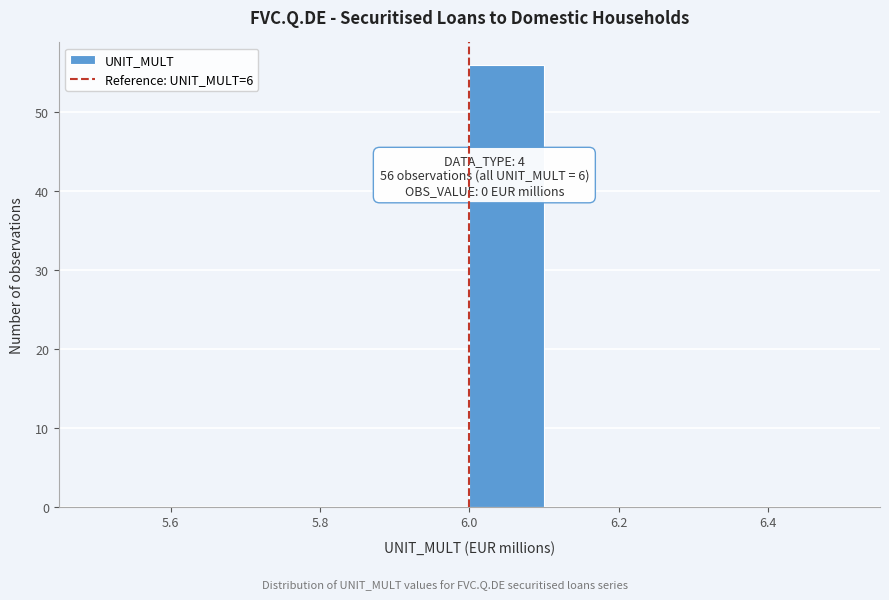

Which range on the x-axis has the tallest bar?

6.0 to 6.1